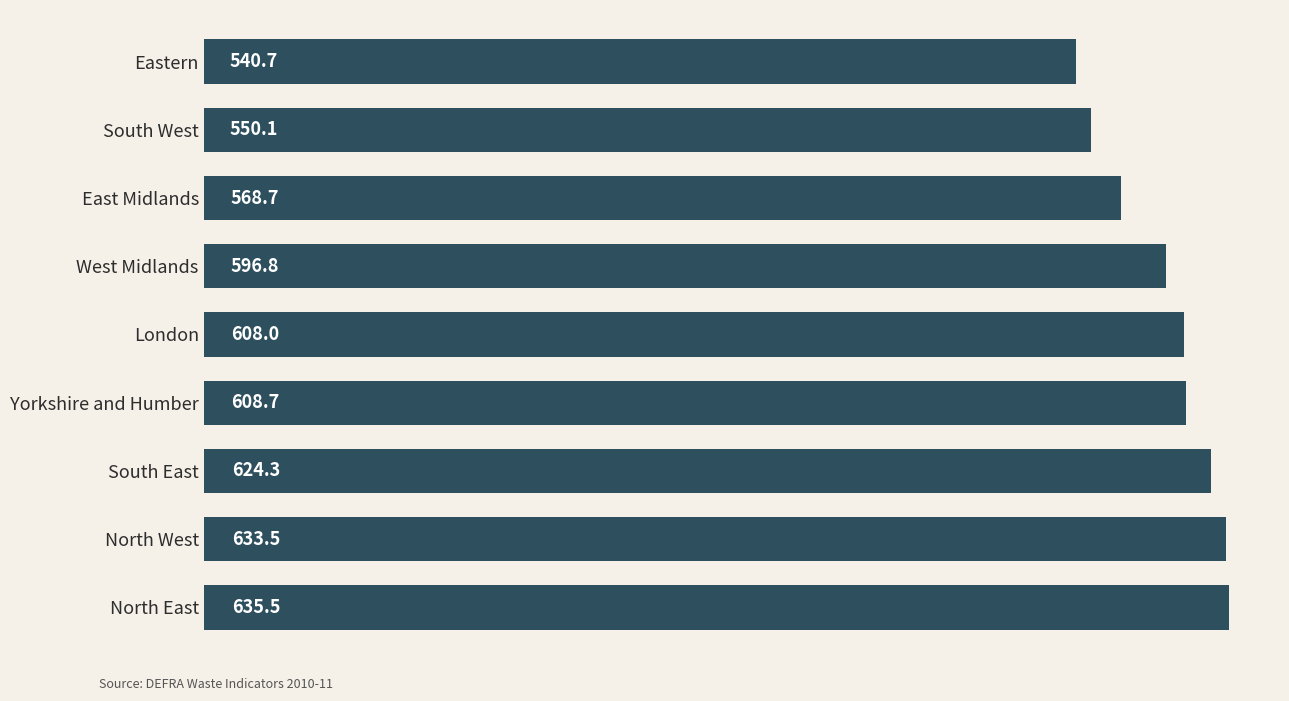

Rank the categories by value from highest to lowest.

North East, North West, South East, Yorkshire and Humber, London, West Midlands, East Midlands, South West, Eastern